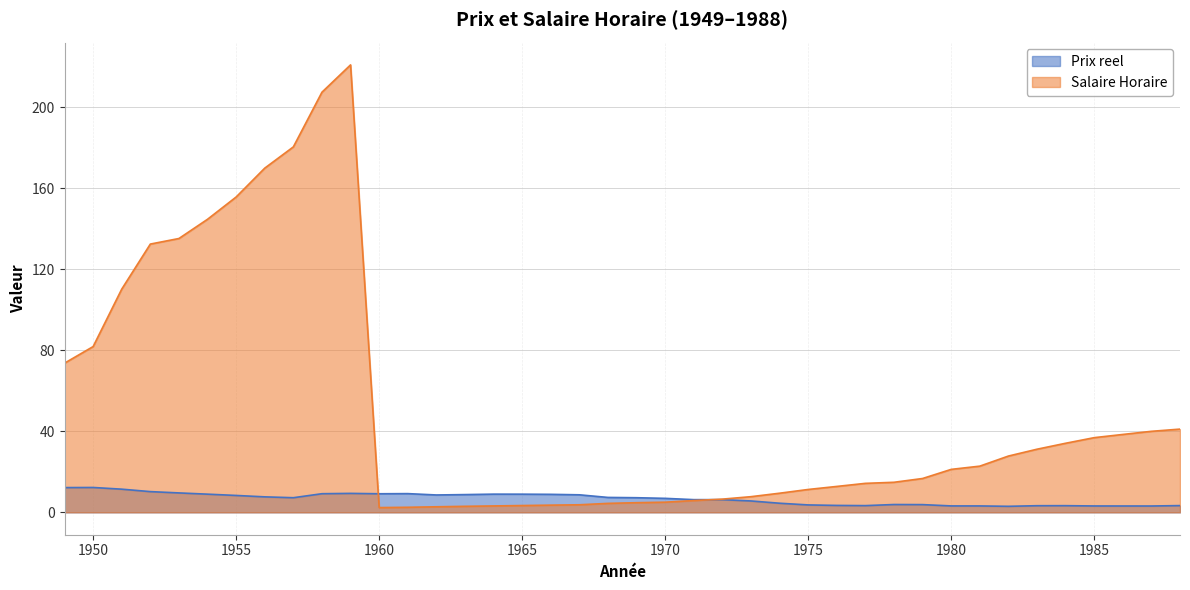

What is the highest value of the Salaire Horaire series?

221.0